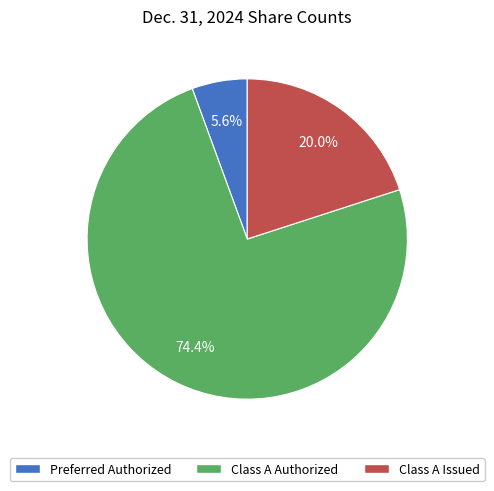

Does any single category account for the majority?

Yes